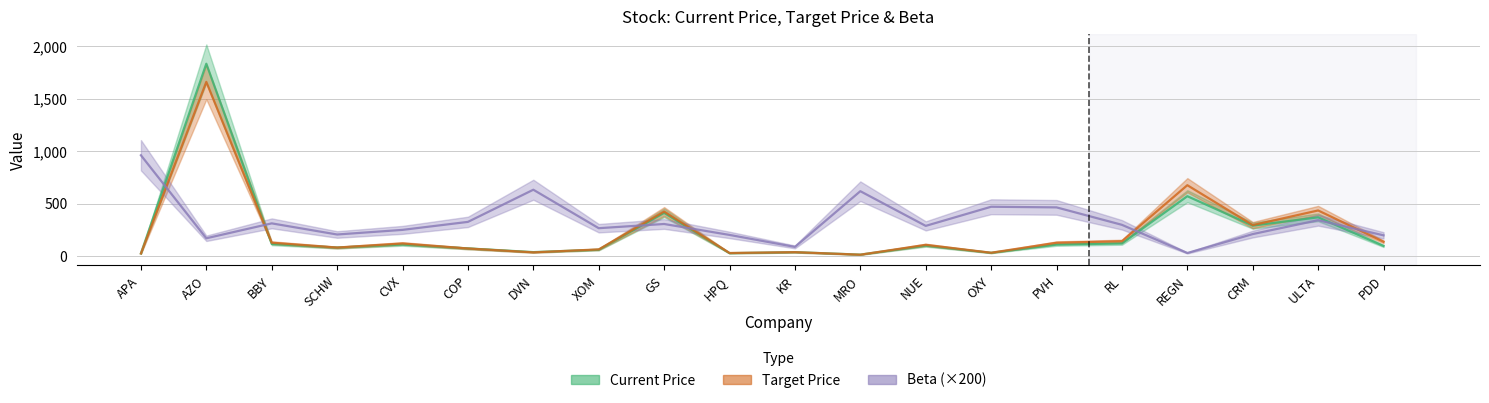

What is the label of the 12th point from the right?

GS